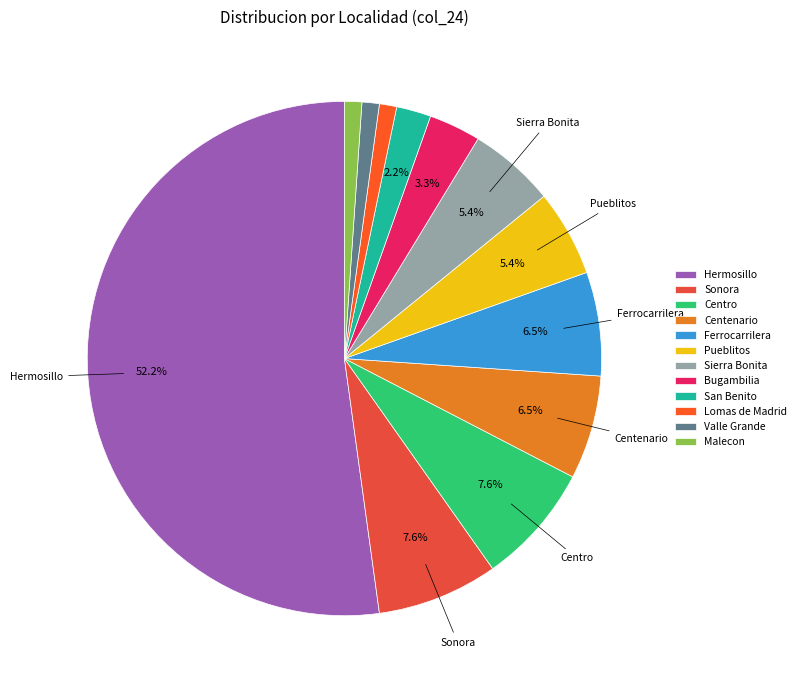

Between Centenario and Pueblitos, which is larger?

Centenario